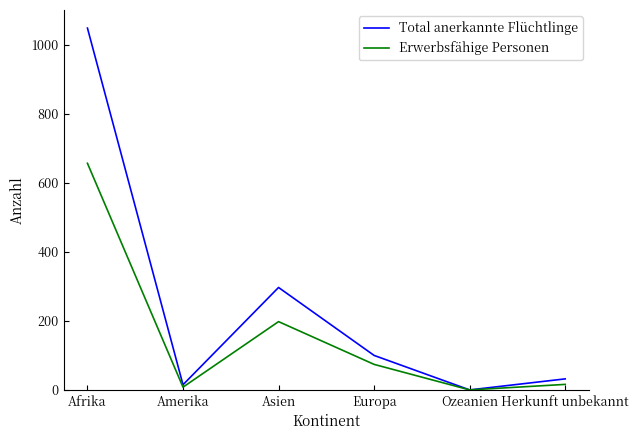

What are all the series names shown in the legend?

Total anerkannte Flüchtlinge, Erwerbsfähige Personen